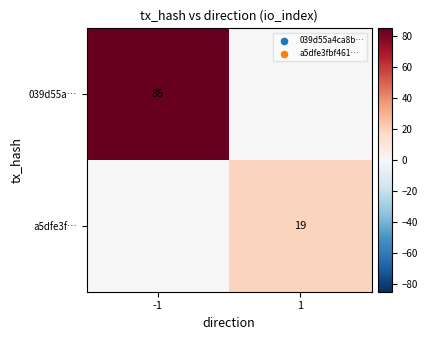

The 039d55a… series shows 85 at -1. True or false?

True